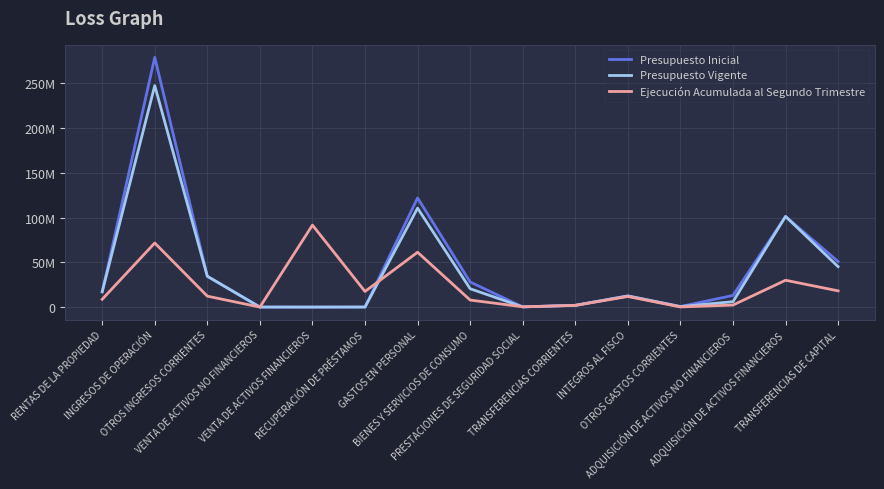

At which category is the sum across all series the highest?

INGRESOS DE OPERACIÓN